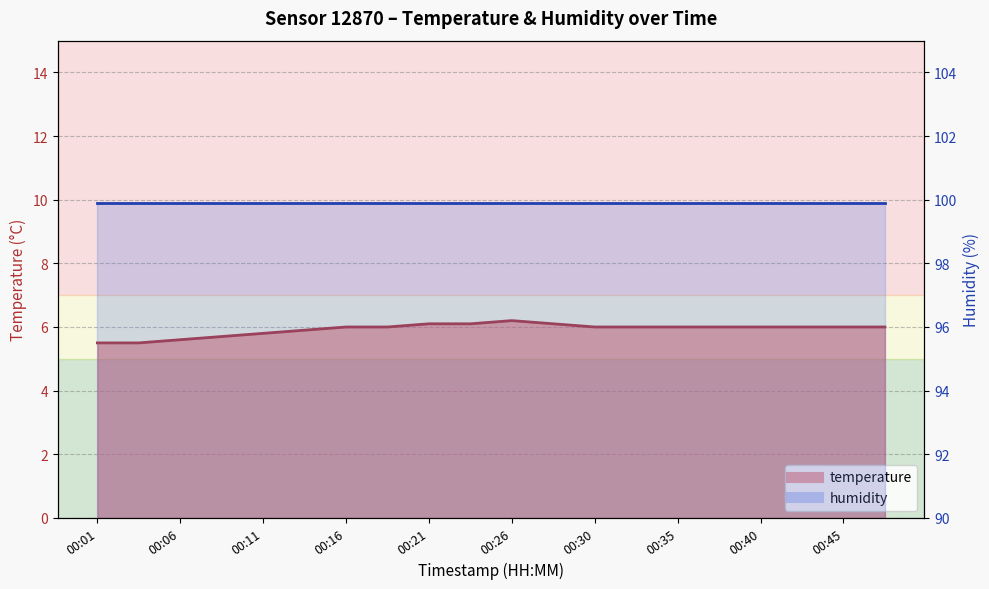

Between 00:21 and 00:35, which is larger?

00:21